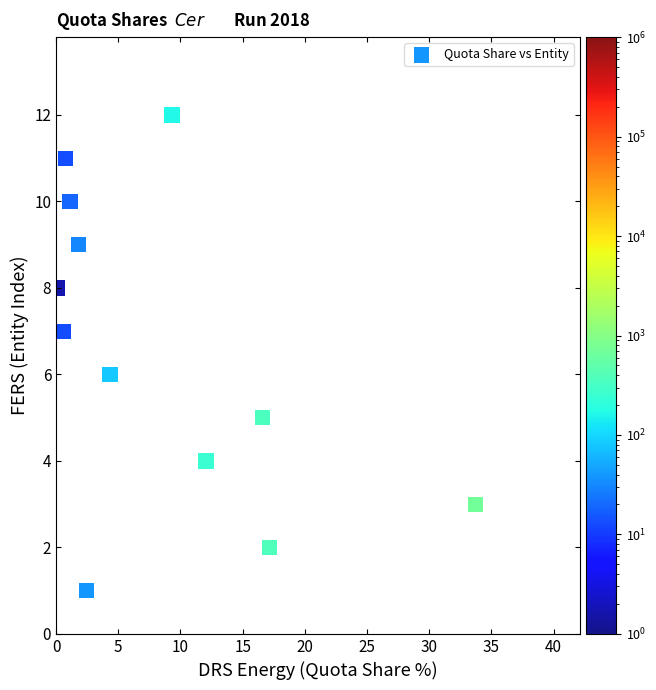

What is the range of Y values (max minus min)?

11